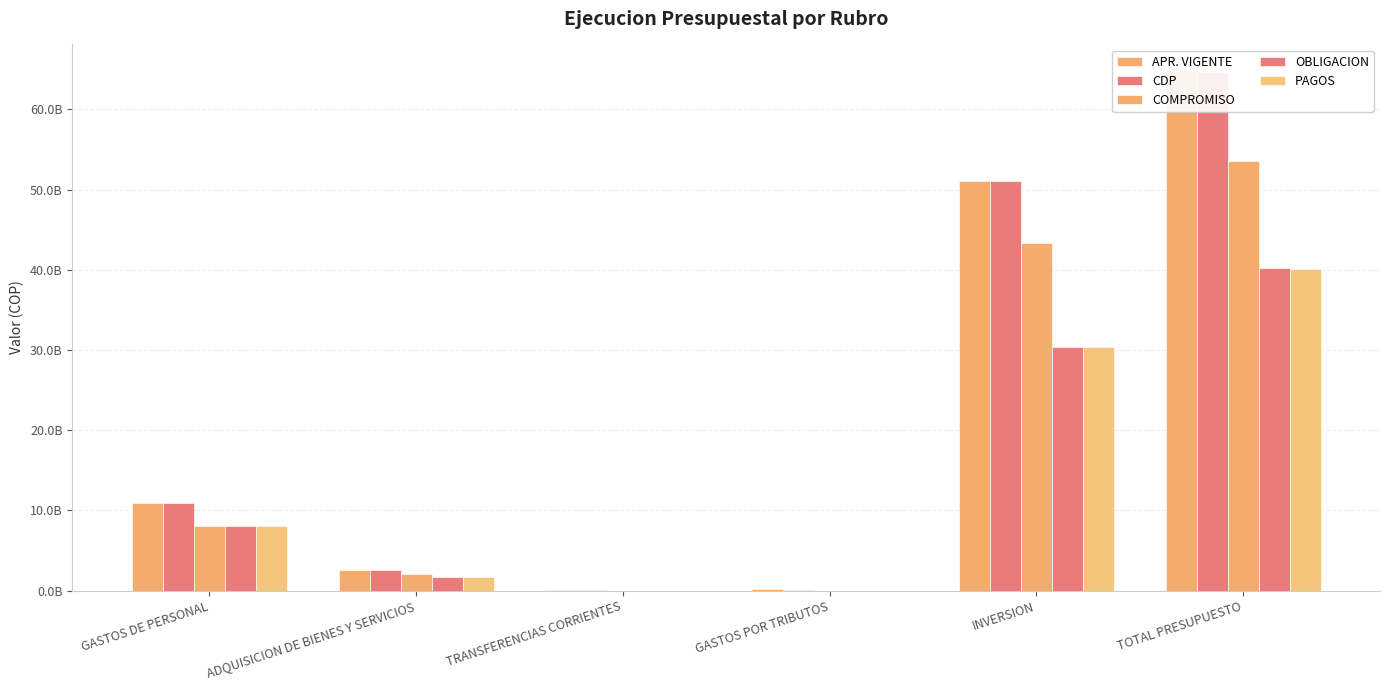

What value does the OBLIGACION series have at ADQUISICION DE BIENES Y SERVICIOS?

1664817086.5